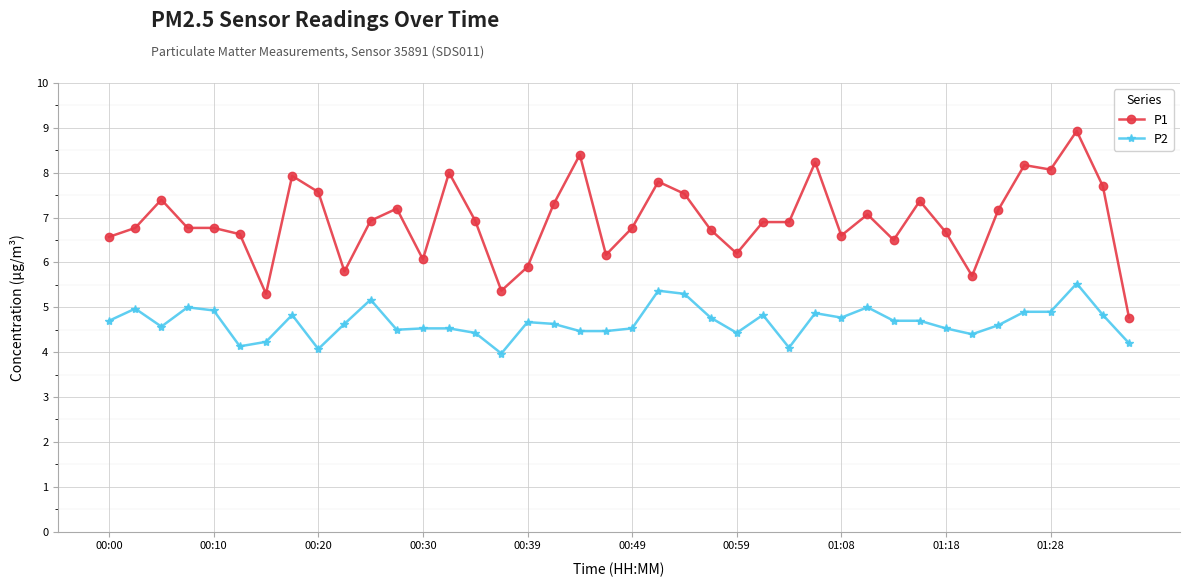

Is this an area chart (filled region under the line)?

No